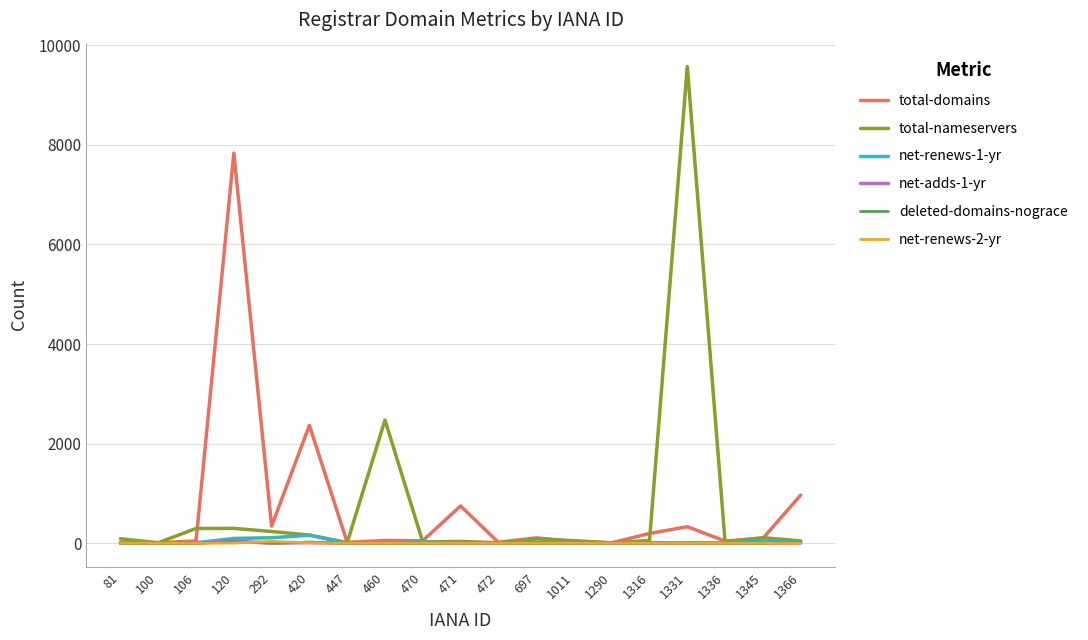

Where is total-domains nearest to the value 3922?

420